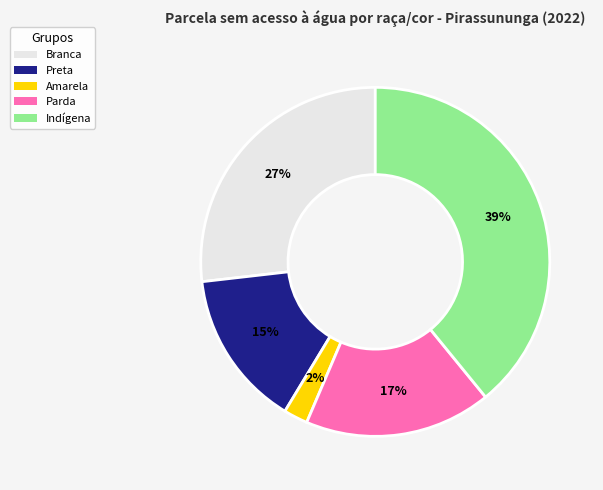

Which slice is the largest?

Indígena